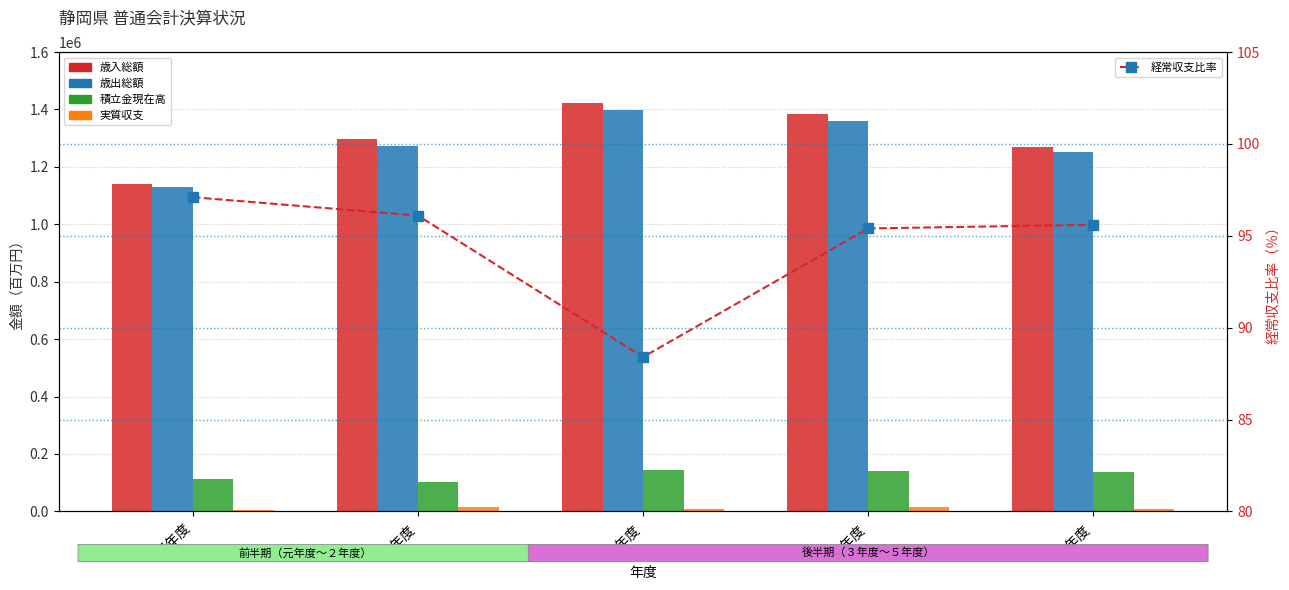

What is the greatest value displayed?

1421363.0